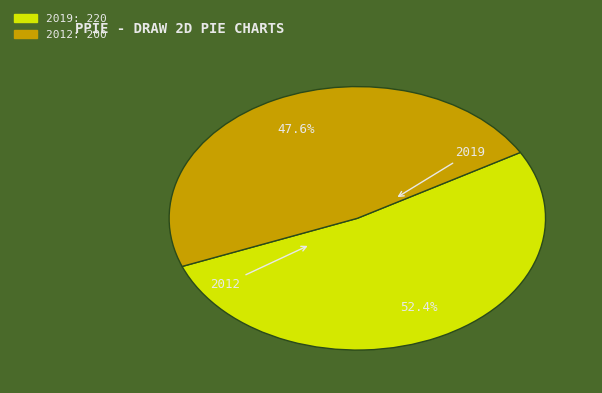

The 2012 slice represents 61% of the pie. True or false?

False